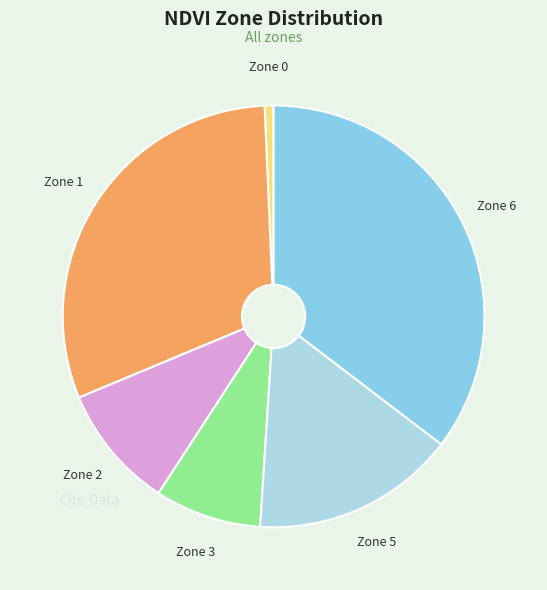

Is there any slice that represents more than half of the pie?

No